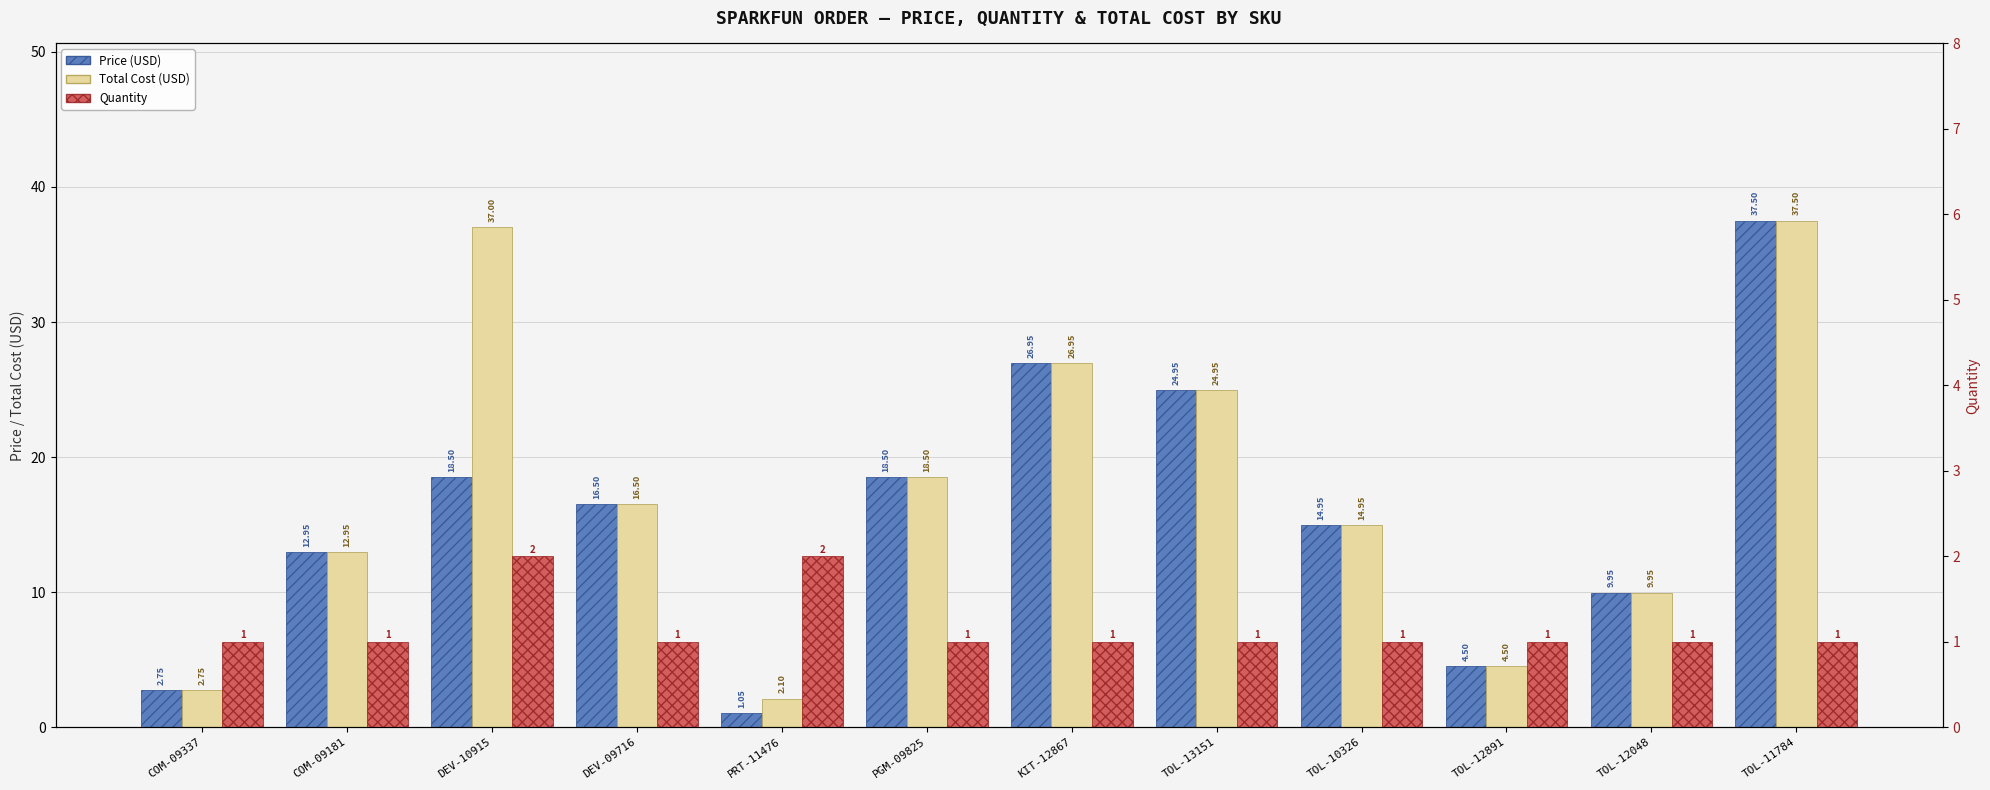

True or false: Quantity has a value of 2.0 at DEV-10915.

True